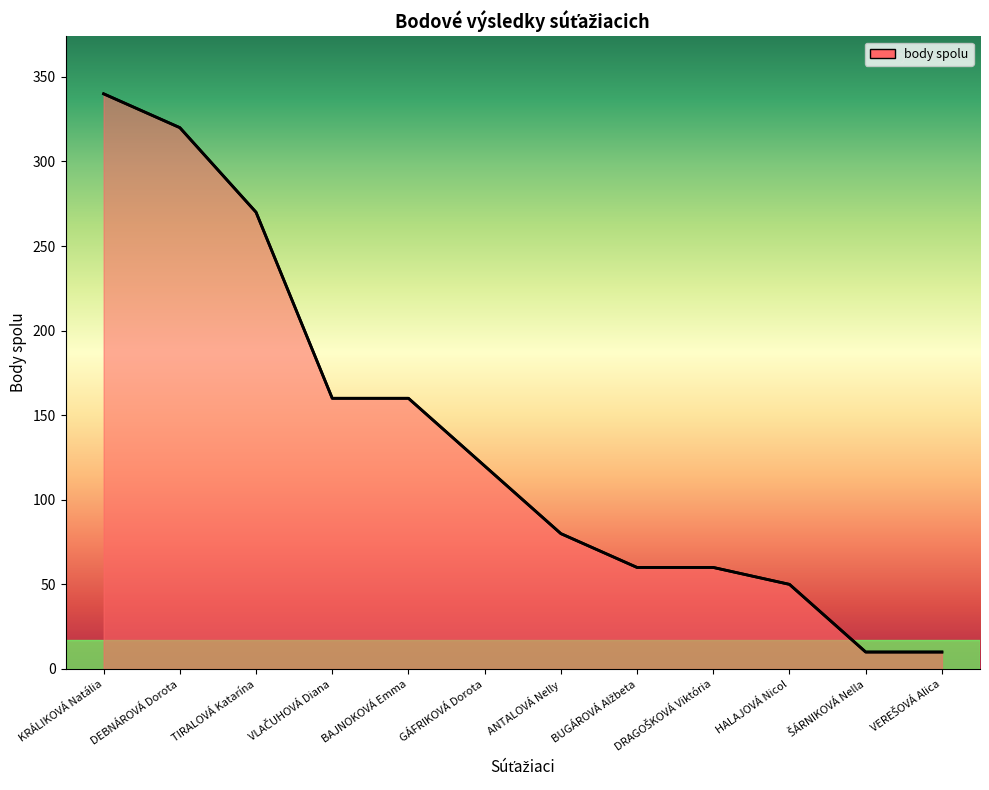

What is the maximum value shown in the chart?

340